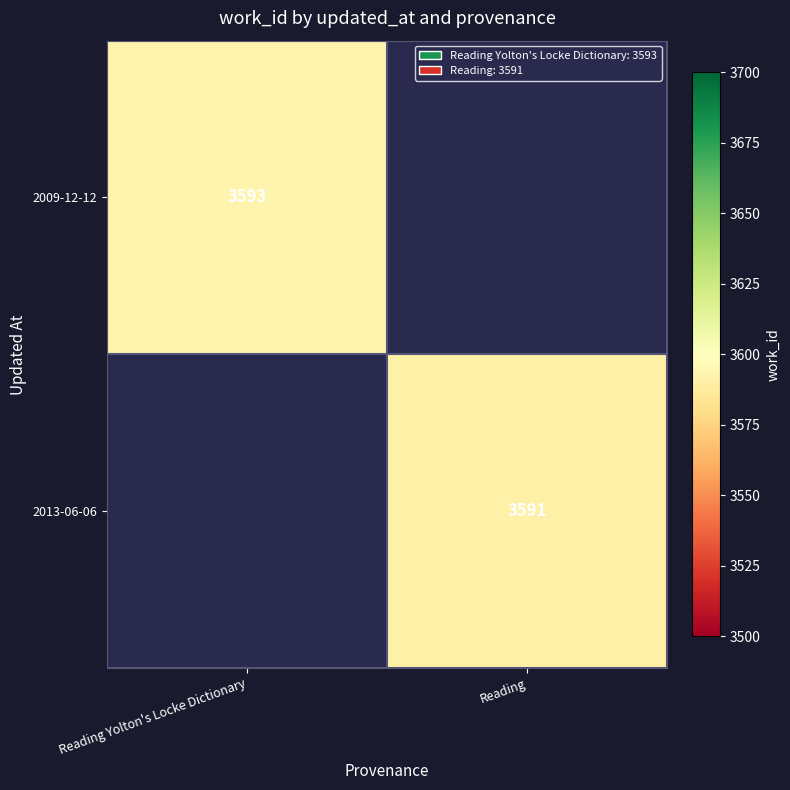

At which category does the chart reach its minimum across all series?

Reading